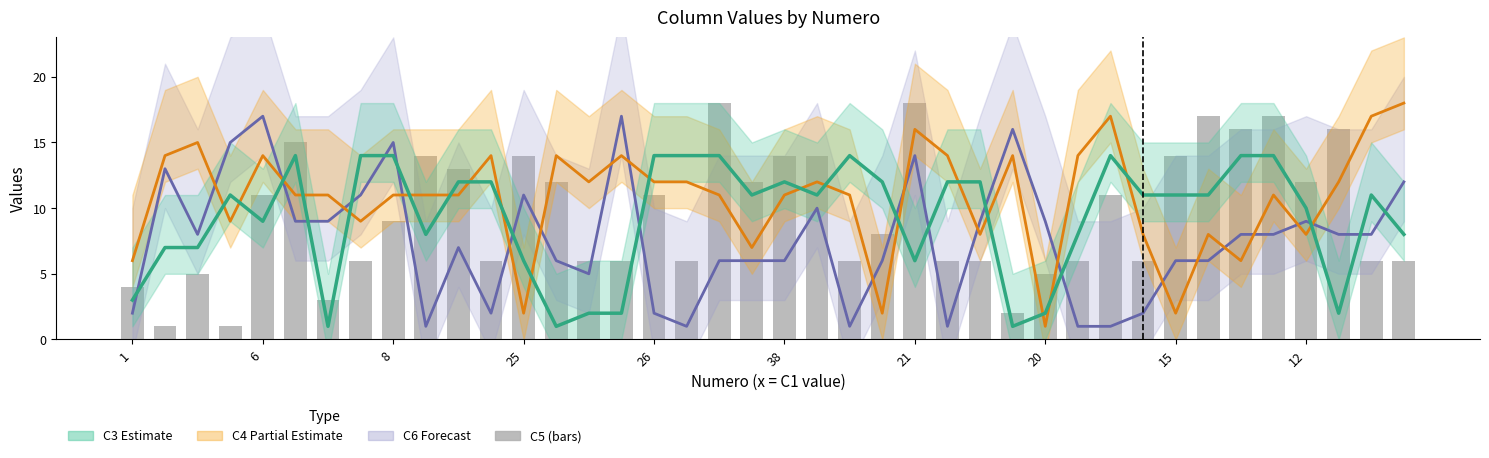

What is the ratio of the value at 27 to the value at 26?

0.3